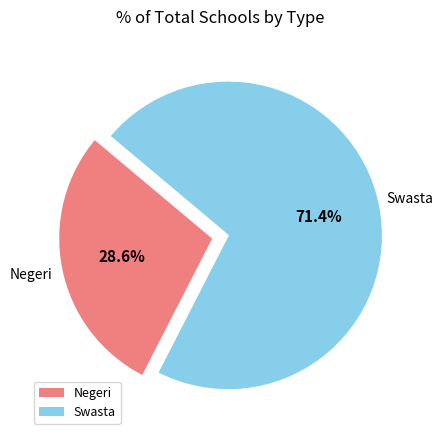

The Swasta slice represents 71% of the pie. True or false?

True